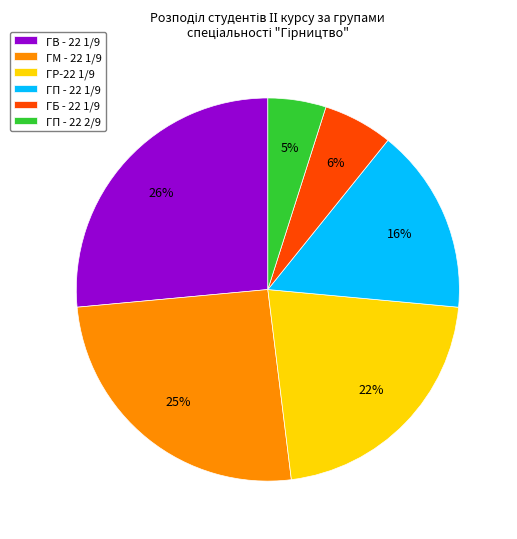

Rank the categories by value from lowest to highest.

ГП - 22 2/9, ГБ - 22 1/9, ГП - 22 1/9, ГР-22 1/9, ГМ - 22 1/9, ГВ - 22 1/9